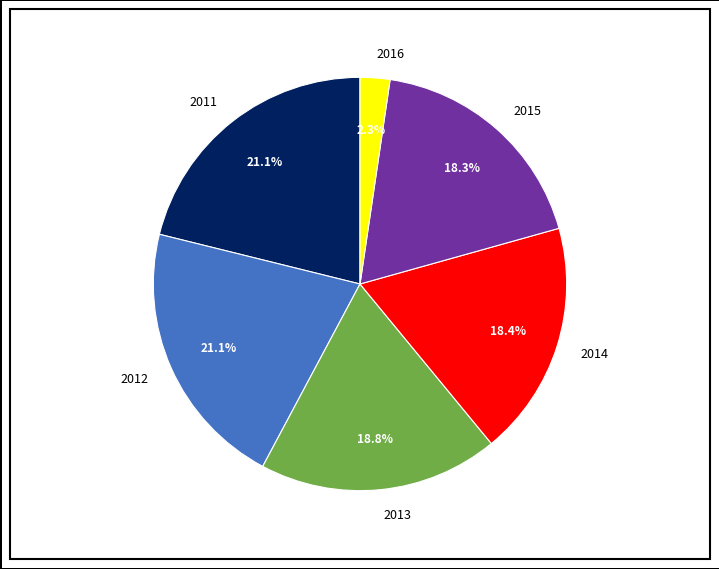

To the nearest percent, what portion does 2011 represent?

21%